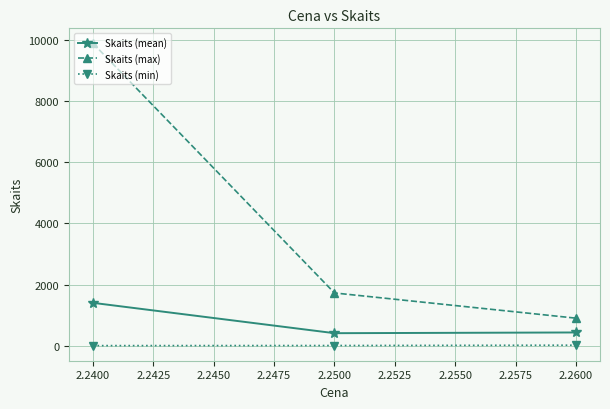

At 2.2400, list the series in order from smallest to largest.

Skaits (min), Skaits (mean), Skaits (max)